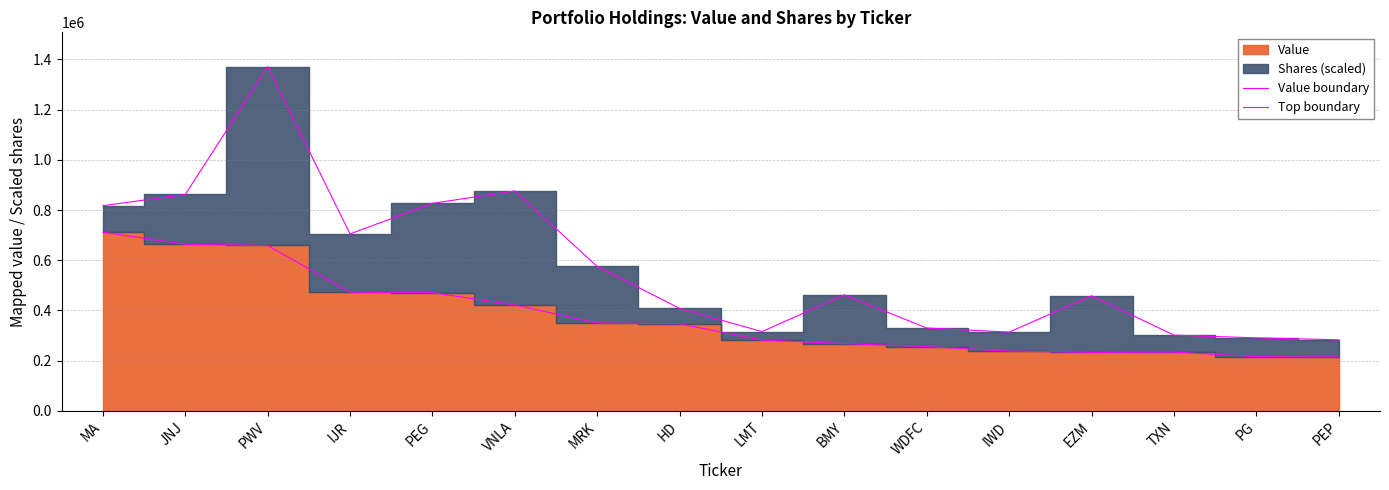

At which category does the chart reach its minimum across all series?

PEP